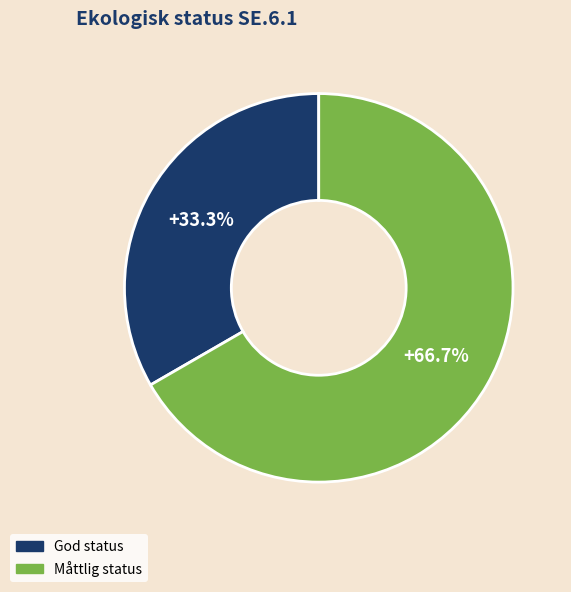

The Måttlig status slice represents 81% of the pie. True or false?

False